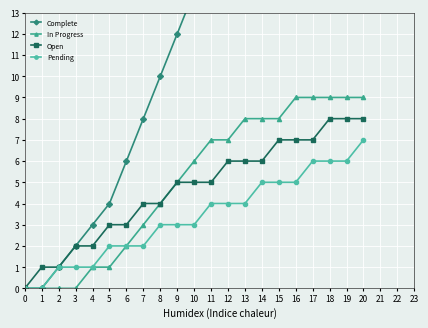

The Open series shows 2 at 5. True or false?

False